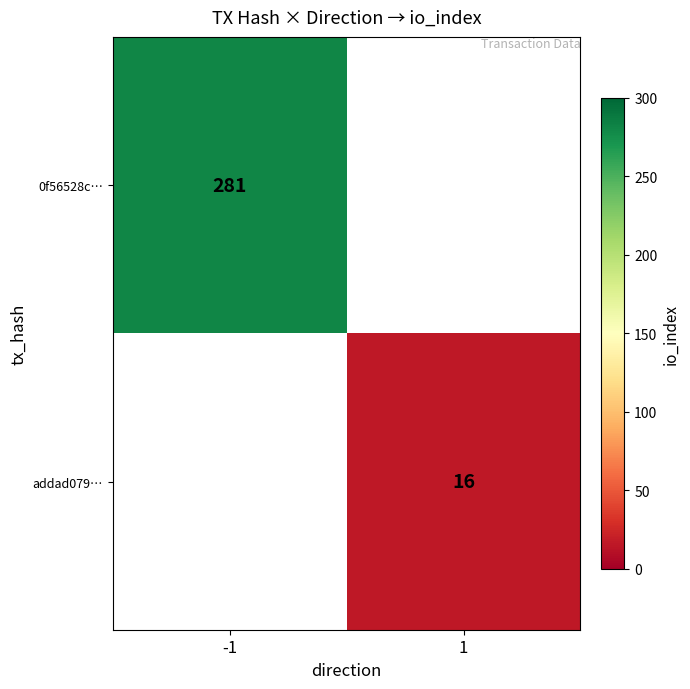

True or false: 0f56528c… has a value of 281 at -1.

True